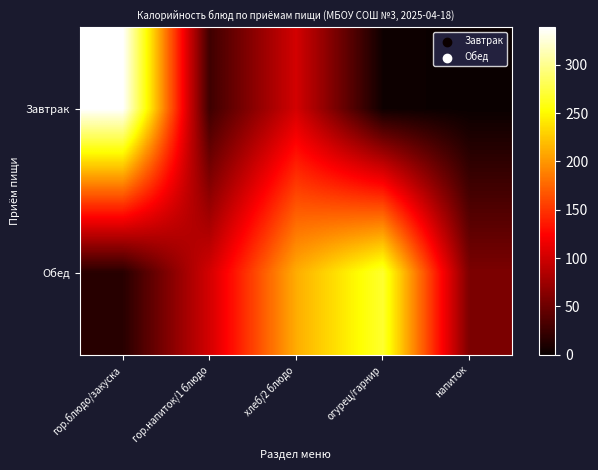

Reading left to right, list all the values displayed in this chart.

Завтрак: гор.блюдо/закуска=338.8	гор.напиток/1 блюдо=26.8	хлеб/2 блюдо=101.8	огурец/гарнир=2.6	напиток=0.0
Обед: гор.блюдо/закуска=15.4	гор.напиток/1 блюдо=102.0	хлеб/2 блюдо=211.1	огурец/гарнир=267.9	напиток=58.0